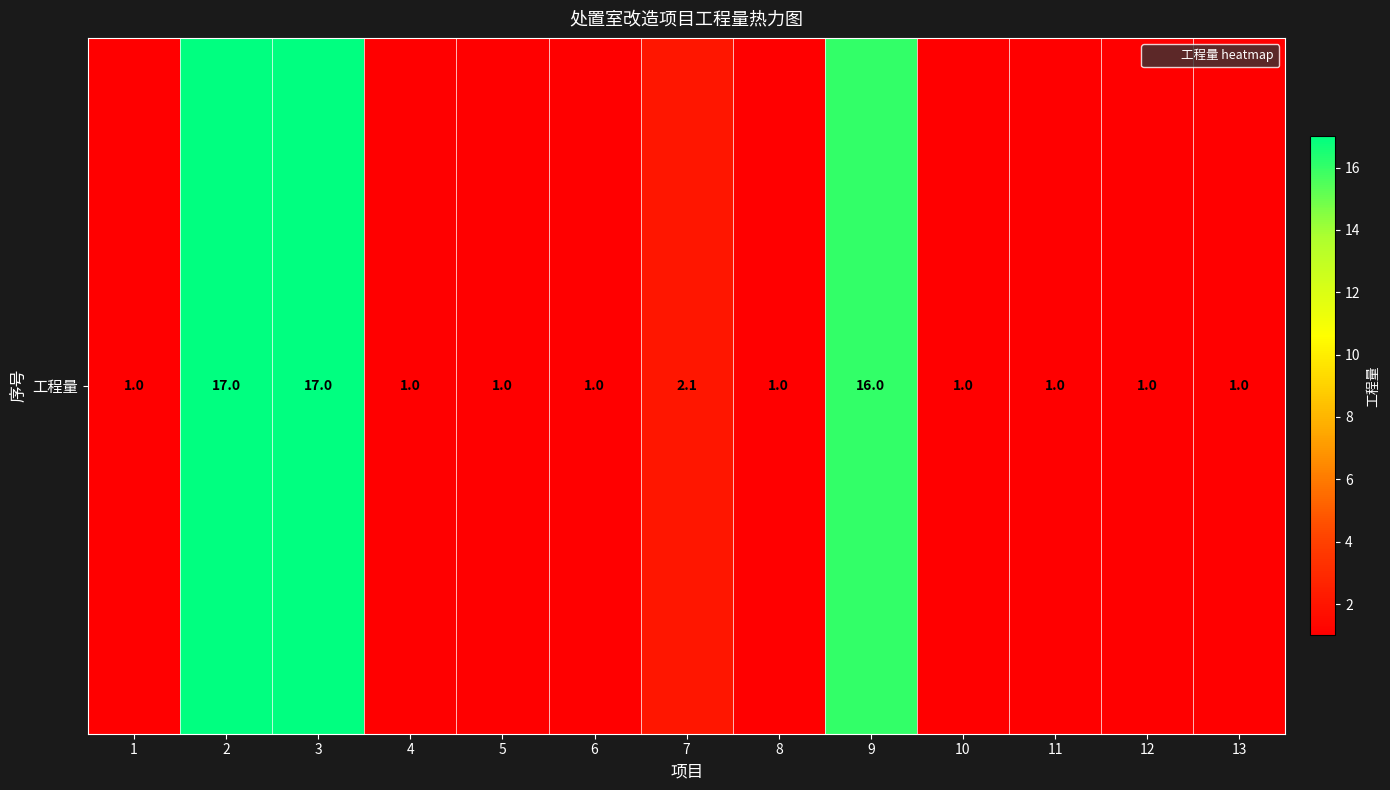

Rank the categories by value from lowest to highest.

1, 4, 5, 6, 8, 10, 11, 12, 13, 7, 9, 2, 3